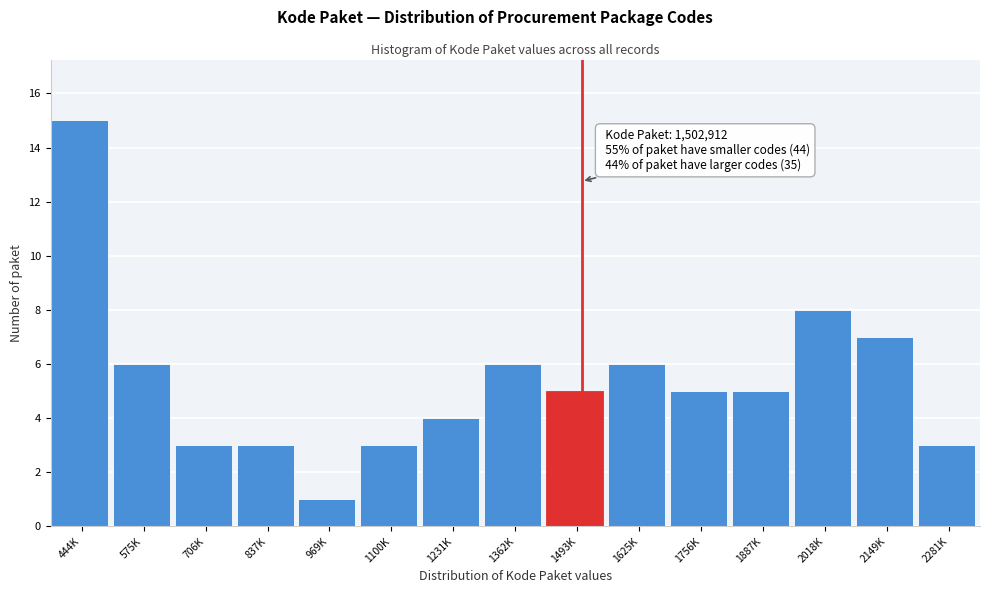

Reading left to right, transcribe all the data shown in this chart.

444K=15	575K=6	706K=3	837K=3	969K=1	1100K=3	1231K=4	1362K=6	1493K=5	1625K=6	1756K=5	1887K=5	2018K=8	2149K=7	2281K=3